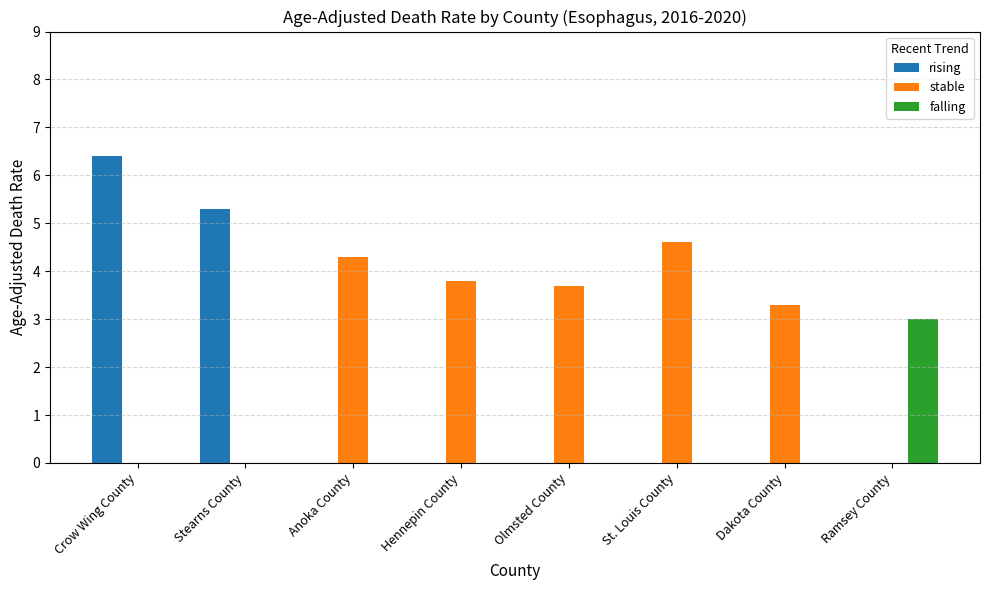

How many categories are shown in the chart?

8